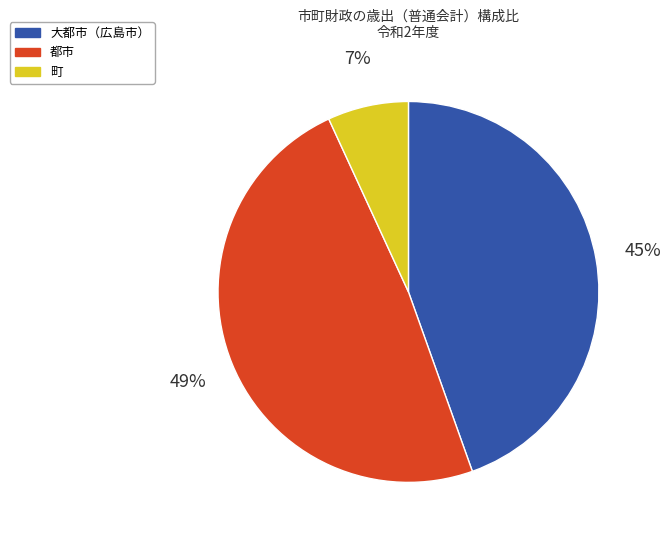

Does any single category account for the majority?

No